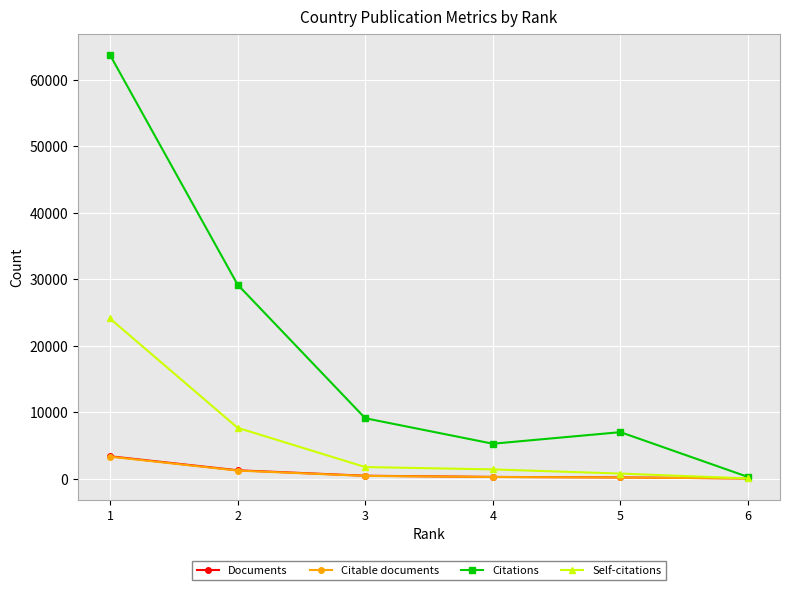

What is the greatest value displayed?

63775